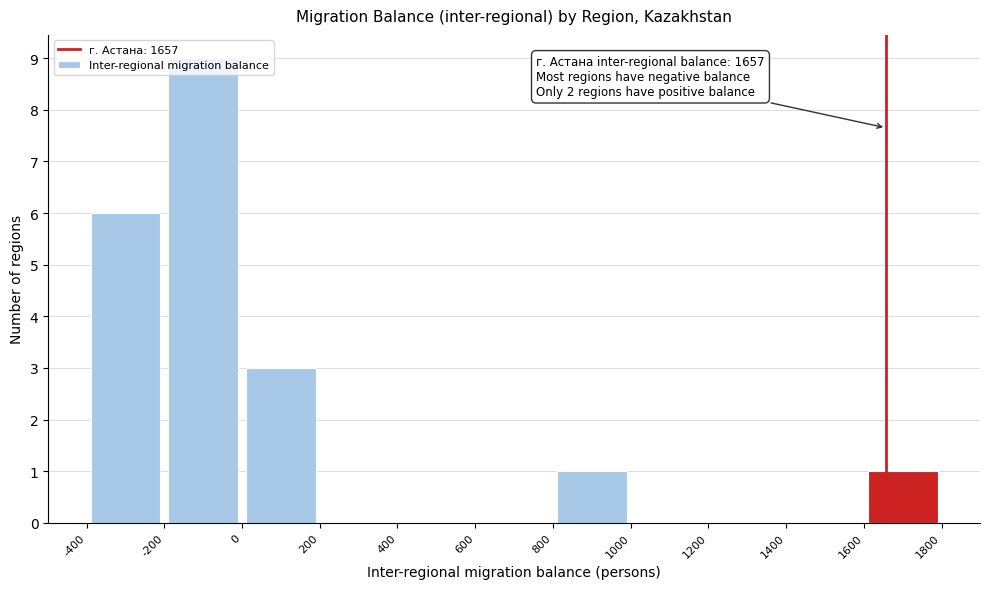

Over which range of the x-axis is the bar tallest?

-200 to 0